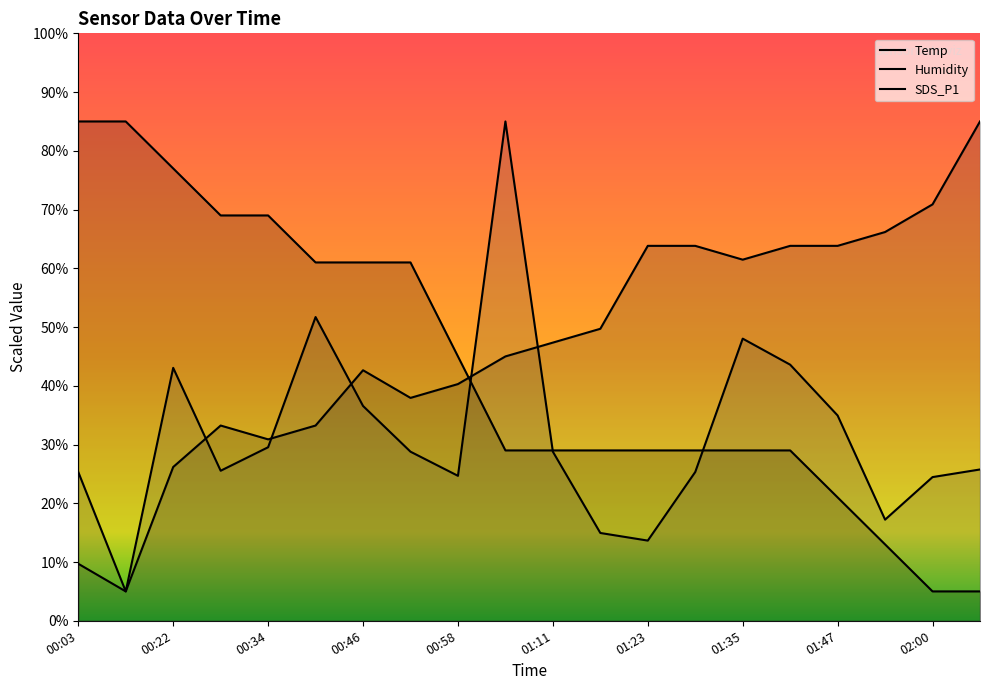

What is the average value of the Temp series?

43.0